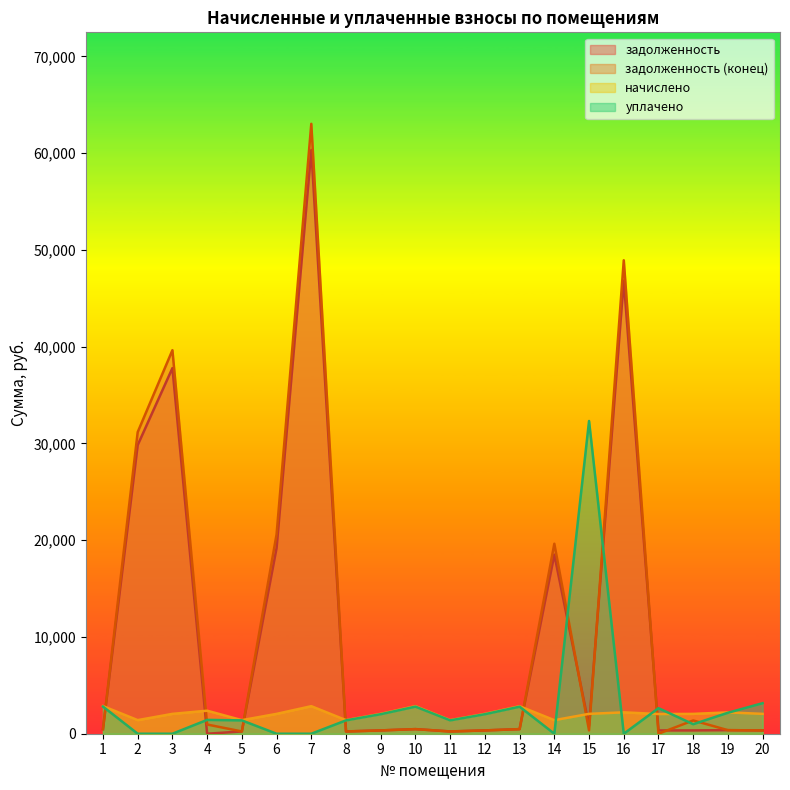

What is the difference between the задолженность values at 14 and 11?

18275.2